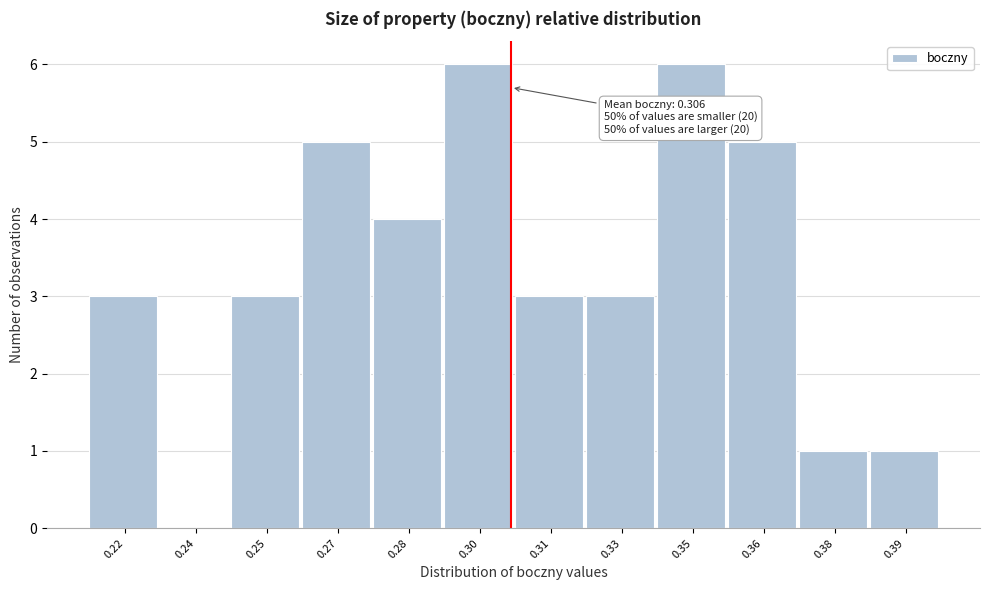

Reading left to right, what are all the values shown in this chart?

0.22=3	0.24=0	0.25=3	0.27=5	0.28=4	0.30=6	0.31=3	0.33=3	0.35=6	0.36=5	0.38=1	0.39=1